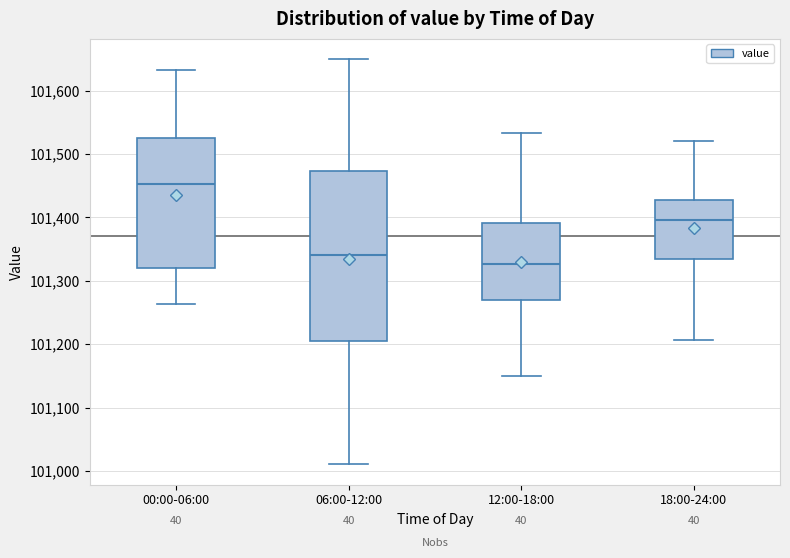

Reading left to right, read every box against the y-axis: the position of its median line, the range the box covers, and the ends of its whiskers. The values are not printed on the chart, so give them approximately, as read against the axis.

00:00-06:00: median 101450, box 101320 to 101530, whiskers 101260 to 101630
06:00-12:00: median 101340, box 101210 to 101470, whiskers 101010 to 101650
12:00-18:00: median 101330, box 101270 to 101390, whiskers 101150 to 101530
18:00-24:00: median 101400, box 101330 to 101430, whiskers 101210 to 101520